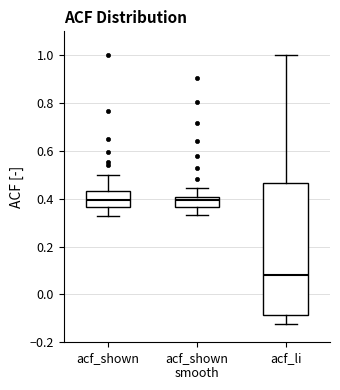

Where does the median line of the box for acf_shown sit on the y-axis? The values are not printed on the chart, so give them approximately, as read against the axis.

0.40